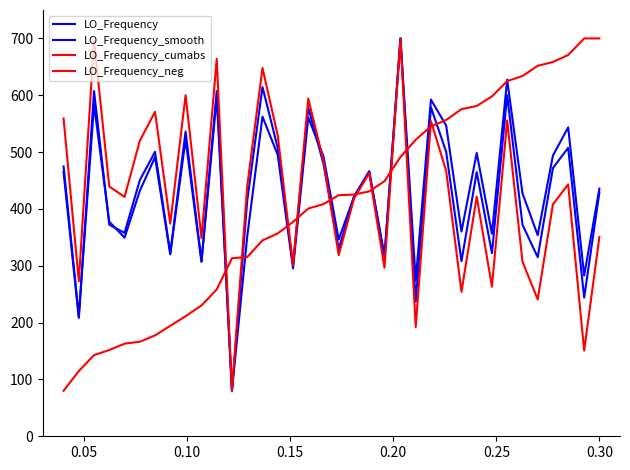

Reading left to right, list all the values displayed in this chart.

LO_Frequency: 464.8	208.3	607.4	372.2	357.9	450.6	500.5	322.3	536.1	308.0	607.4	80.0	414.9	614.5	507.6	300.9	578.9	479.1	329.4	422.1	464.8	315.2	700.0	236.8	578.9	500.5	308.0	464.8	322.3	600.2	372.2	315.2	472.0	507.6	243.9	429.2
LO_Frequency_smooth: 474.9	211.3	583.3	377.6	349.4	431.7	491.2	319.9	522.6	306.9	597.2	80.0	352.2	562.4	495.1	295.2	560.9	492.5	346.3	421.6	466.5	316.8	700.0	274.0	592.3	546.6	360.2	498.5	356.5	627.5	427.5	353.8	494.0	543.5	282.8	435.8
LO_Frequency_cumabs: 80.0	114.8	142.8	151.8	163.0	166.3	177.5	194.4	211.2	230.2	258.3	313.2	315.4	344.6	356.9	377.1	400.7	408.5	424.2	425.3	430.9	448.9	491.5	521.7	545.3	556.5	575.6	581.2	598.0	624.9	633.9	651.8	658.5	670.8	700.0	700.0
LO_Frequency_neg: 559.1	272.8	695.7	439.5	421.1	520.1	570.8	374.0	600.0	348.8	664.0	80.0	440.7	648.0	529.3	300.8	594.2	484.4	318.7	418.3	462.9	296.5	700.0	191.9	554.5	466.9	254.1	421.7	263.3	555.8	307.3	240.8	408.1	443.2	150.7	350.6